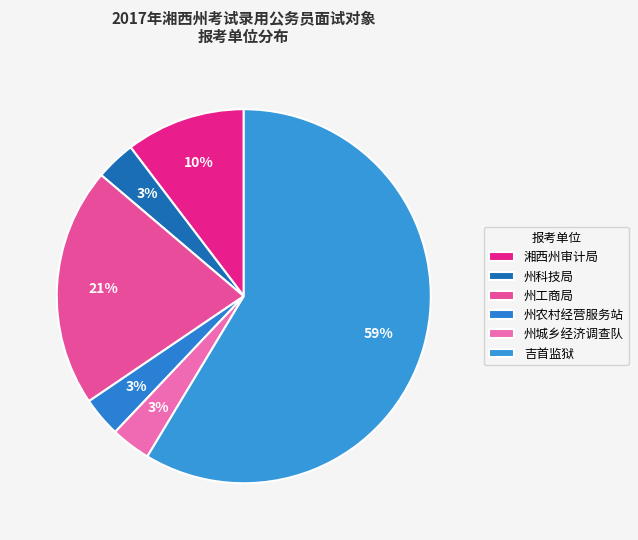

Count the number of slices in the pie.

6